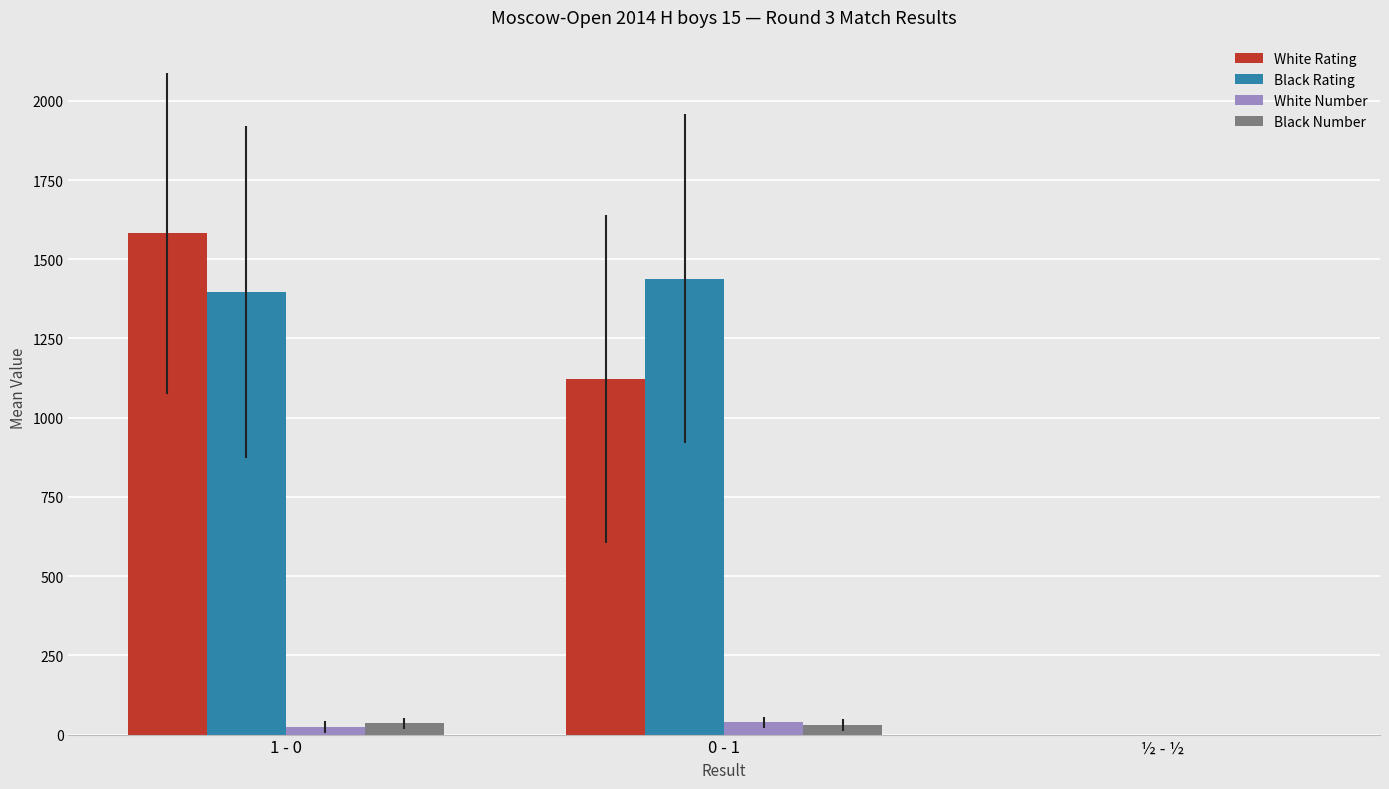

What is the average value of the Black Rating series?

944.5